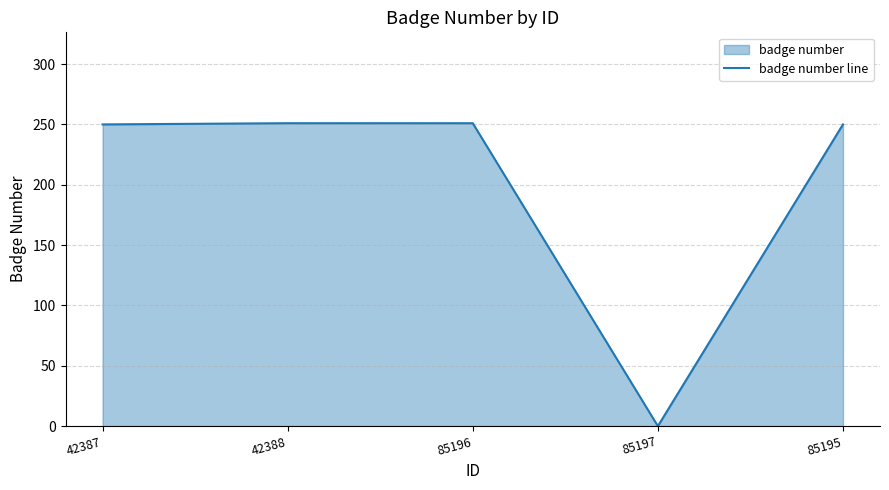

True or false: the data shows 251 at 42388.

True